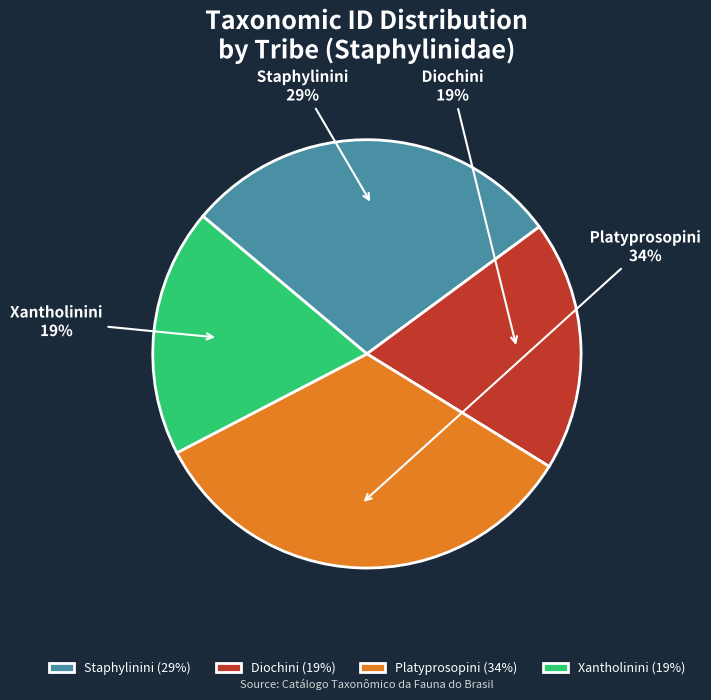

Is the sum of Platyprosopini and Staphylinini greater than half?

Yes